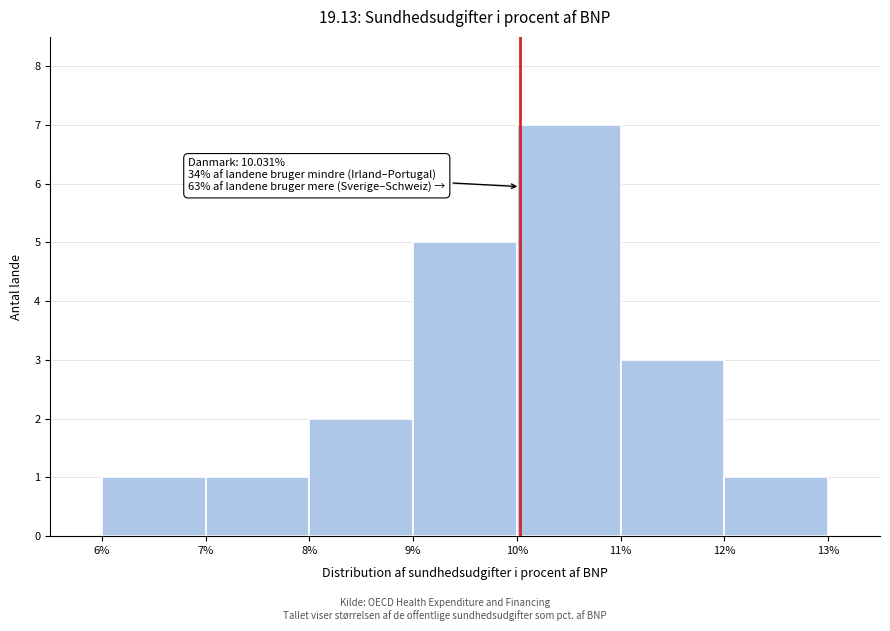

Which range on the x-axis has the tallest bar?

10% to 11%